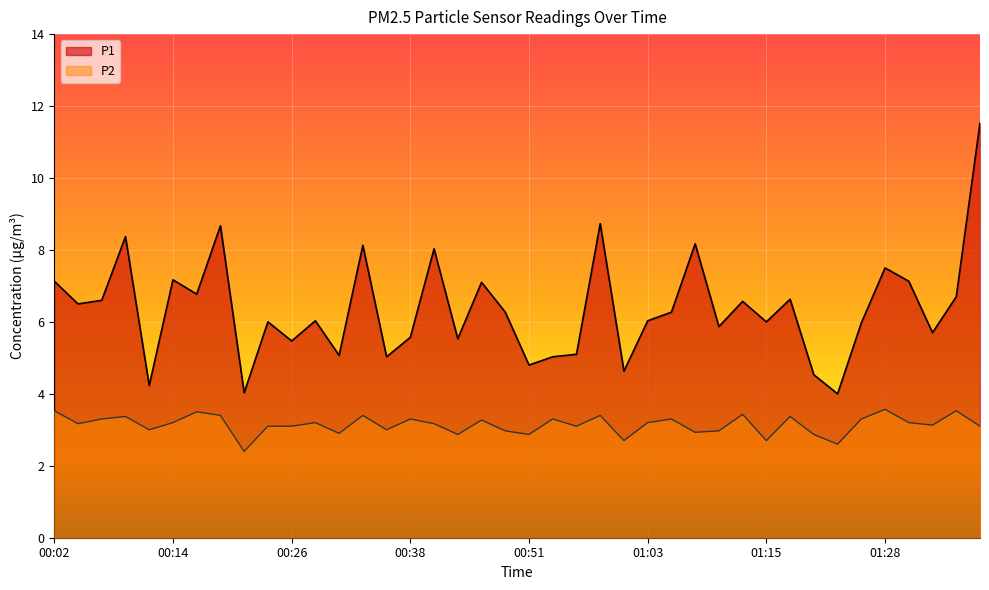

Which category has the lowest value across all series?

00:21